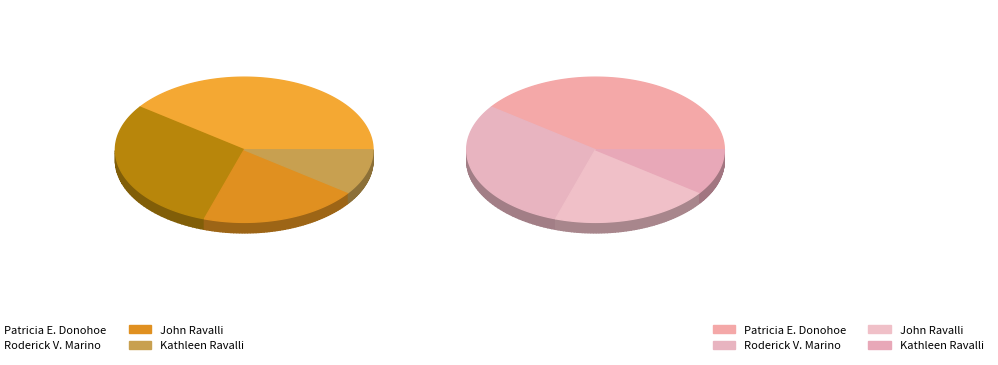

What is the change in value from Roderick V. Marino to John Ravalli?

-1